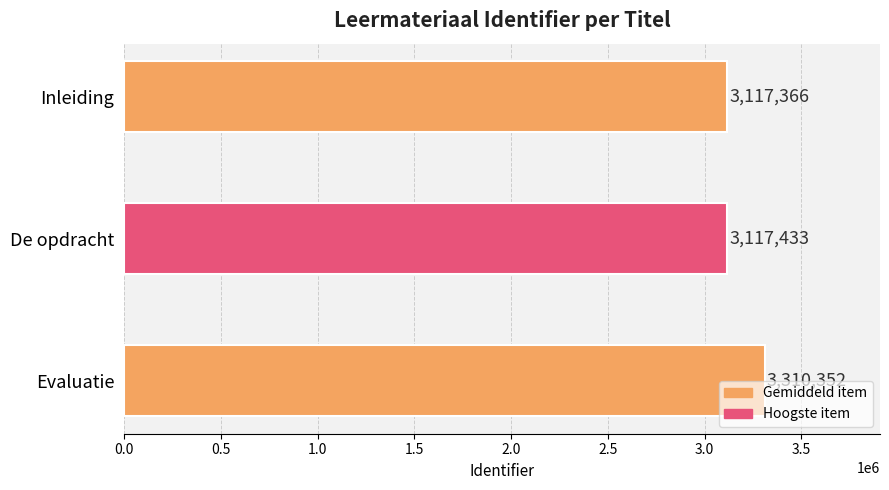

The chart shows a value of 3117433 at De opdracht. True or false?

True